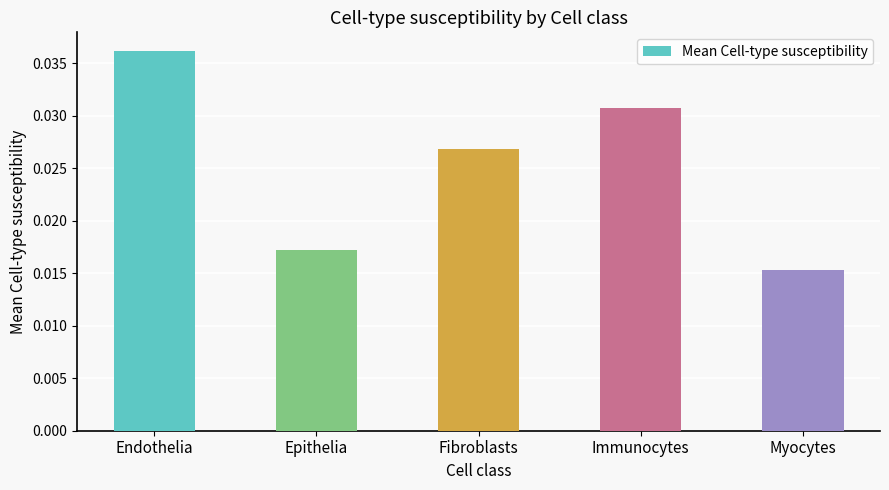

What is the sum of the values at Fibroblasts and Immunocytes?

0.1